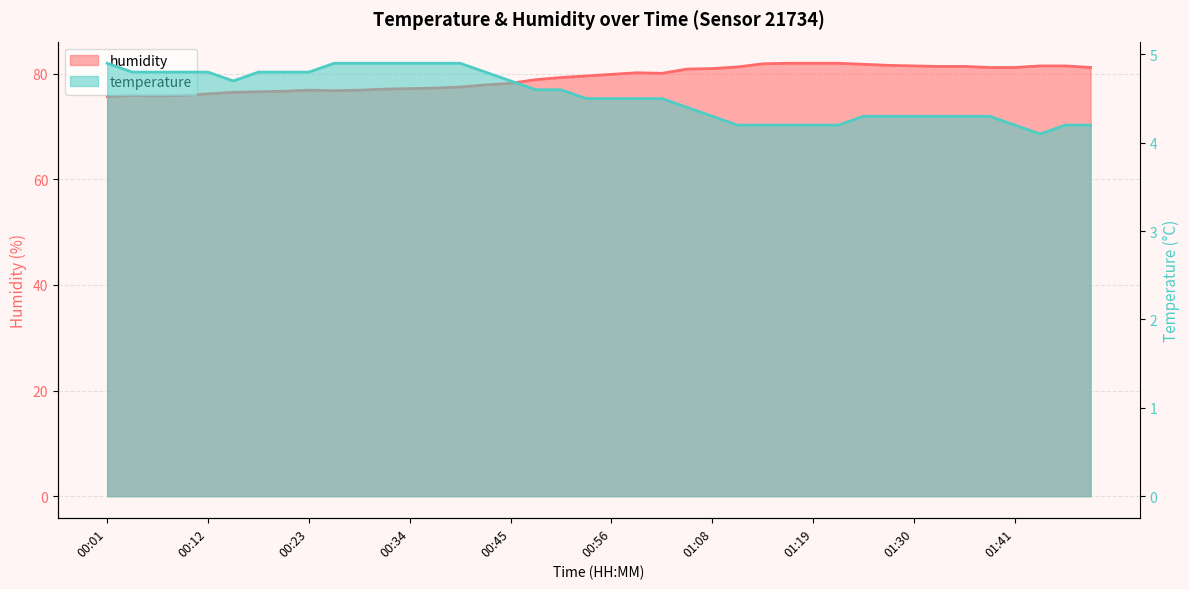

At how many categories does at least one series exceed 58?

40